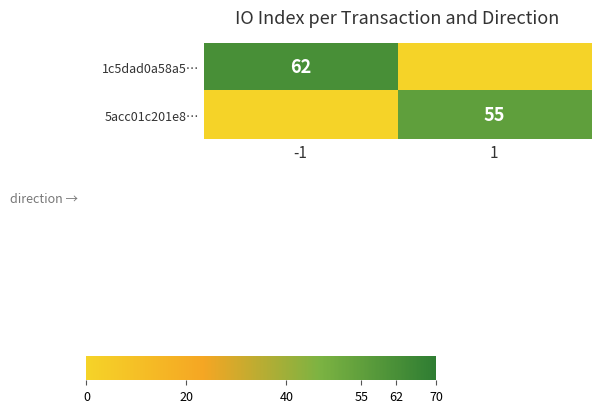

At which category is the sum across all series the highest?

-1